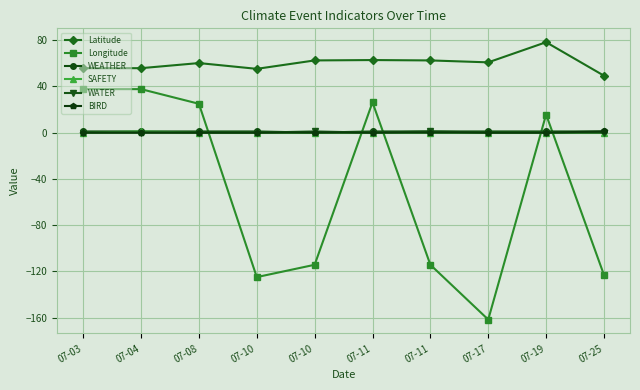

How many SAFETY values are between 0 and 1?

10